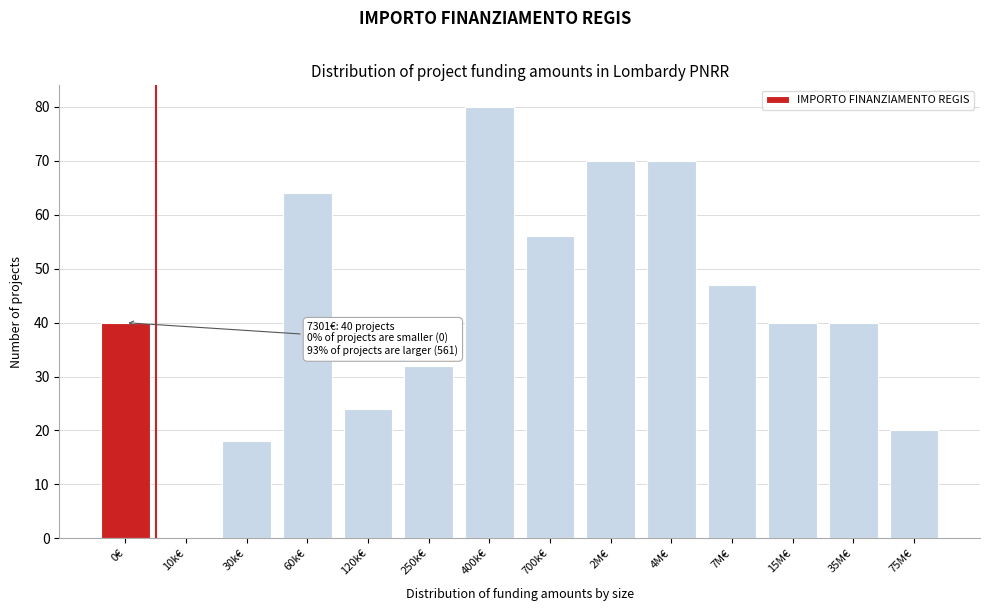

Reading left to right, extract all data points from this chart.

0€=40	10k€=0	30k€=18	60k€=64	120k€=24	250k€=32	400k€=80	700k€=56	2M€=70	4M€=70	7M€=47	15M€=40	35M€=40	75M€=20